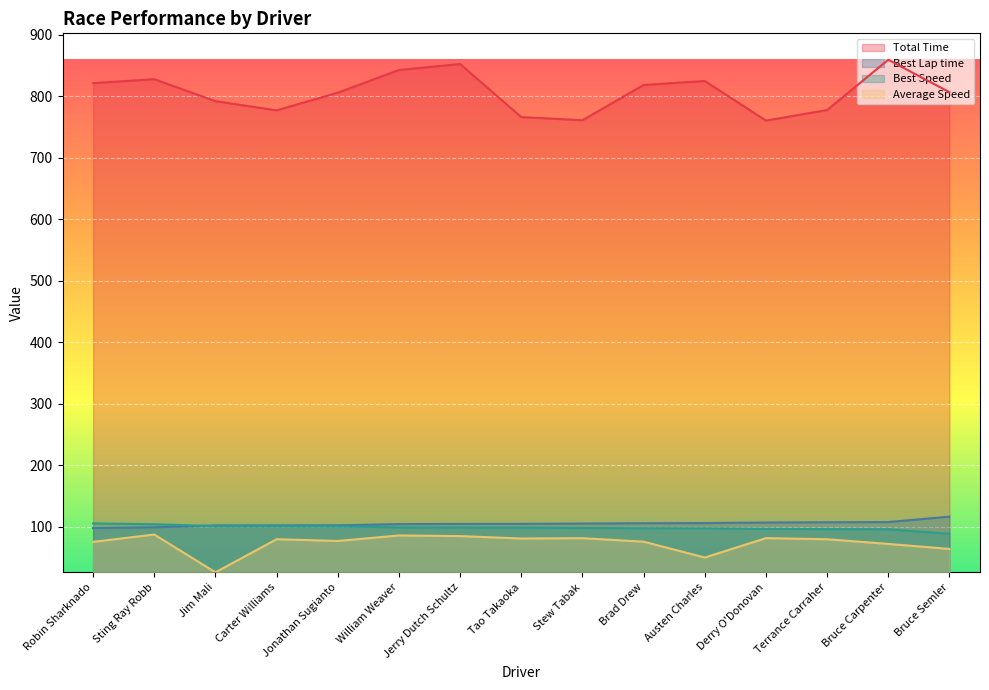

The Best Lap time series shows 23.7 at Bruce Carpenter. True or false?

False